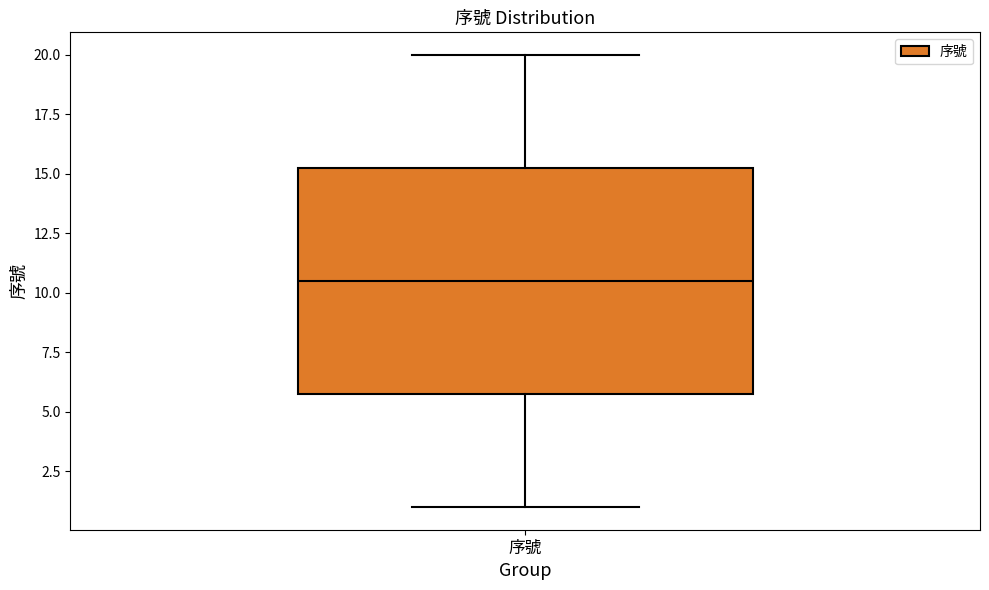

Where is the lower edge of the box for 序號 on the y-axis? The values are not printed on the chart, so give them approximately, as read against the axis.

6.0